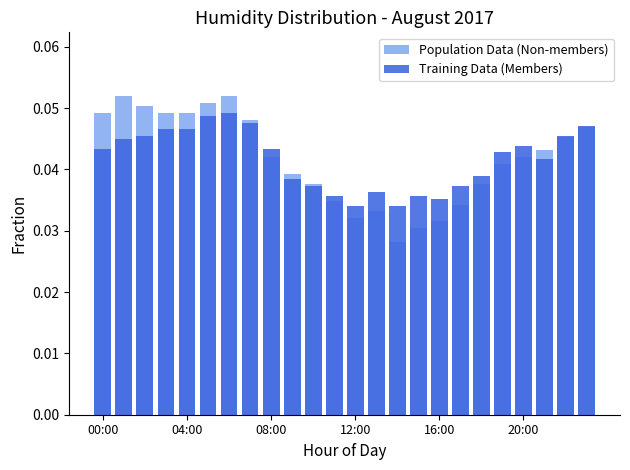

Count the number of categories in the chart.

24